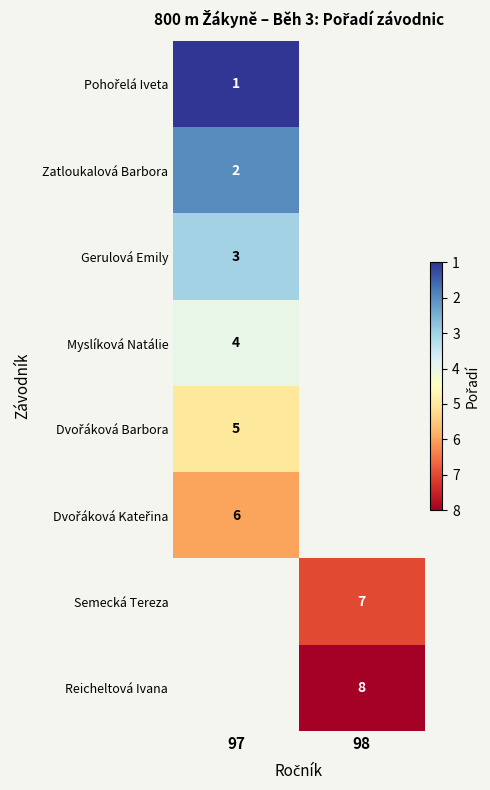

The value of Zatloukalová Barbora at 97 is 2. True or false?

True